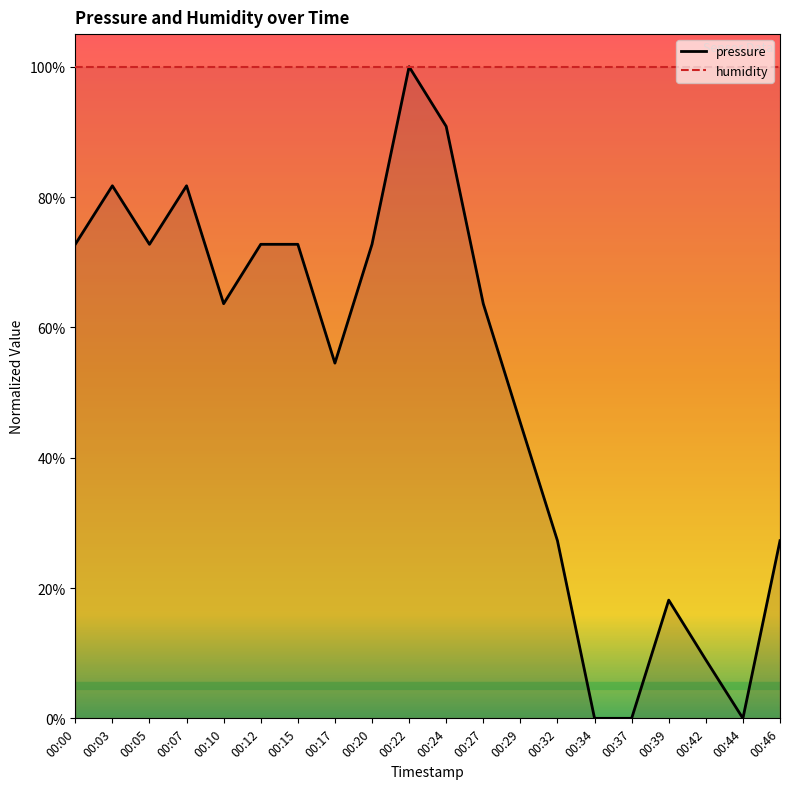

How many points are higher than both their immediate neighbors (excluding endpoints)?

4